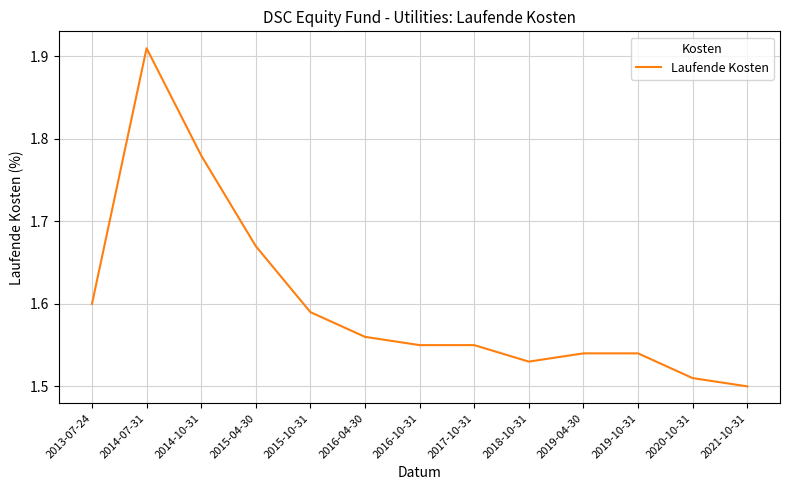

The chart shows a value of 2.3 at 2018-10-31. True or false?

False